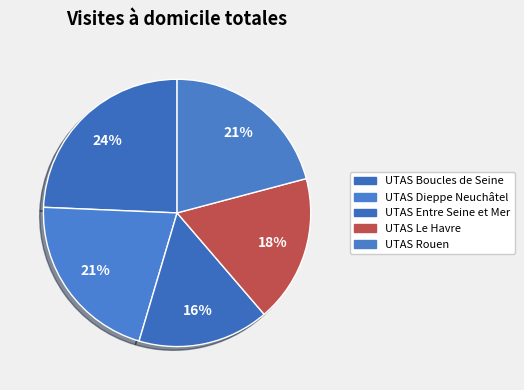

Is it true that UTAS Boucles de Seine is 18% of the pie?

False